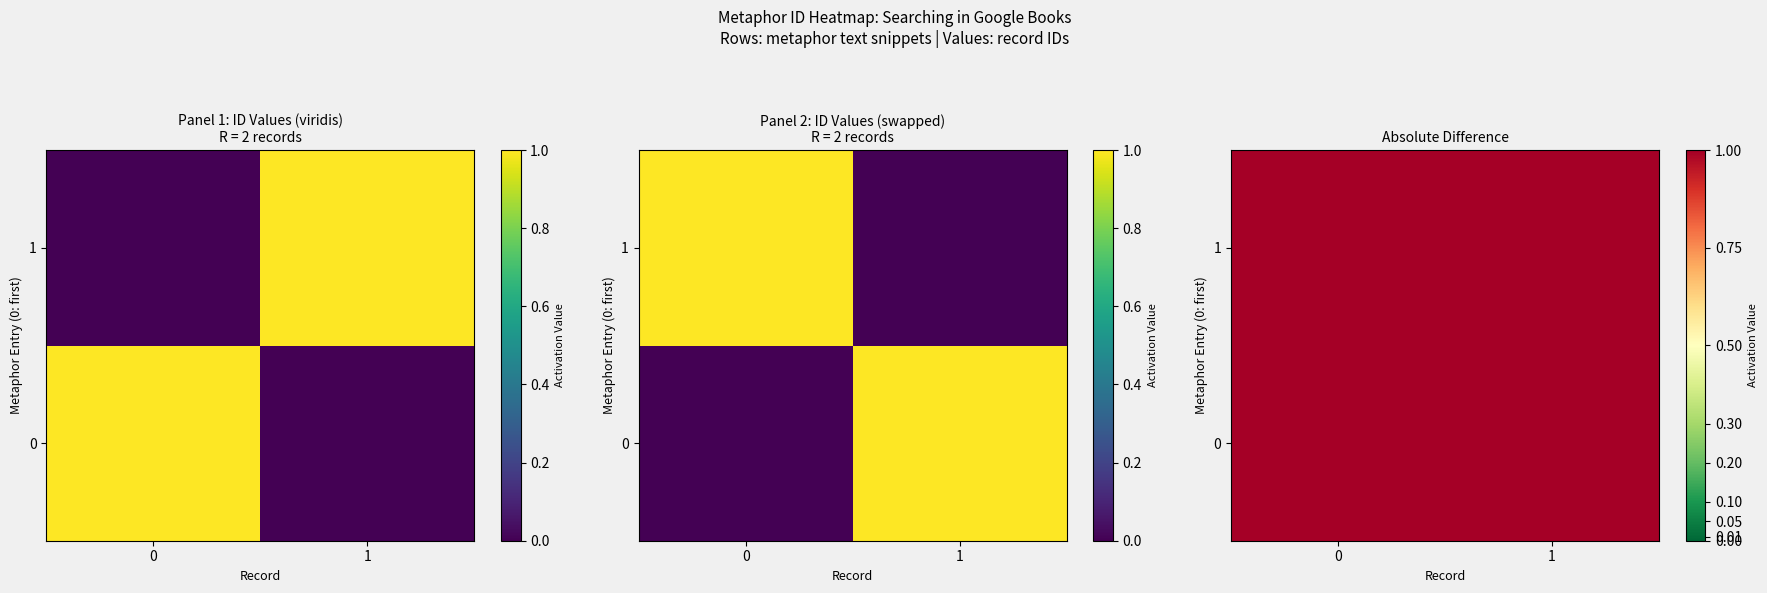

The value of 1 at 1 is 0.7. True or false?

False